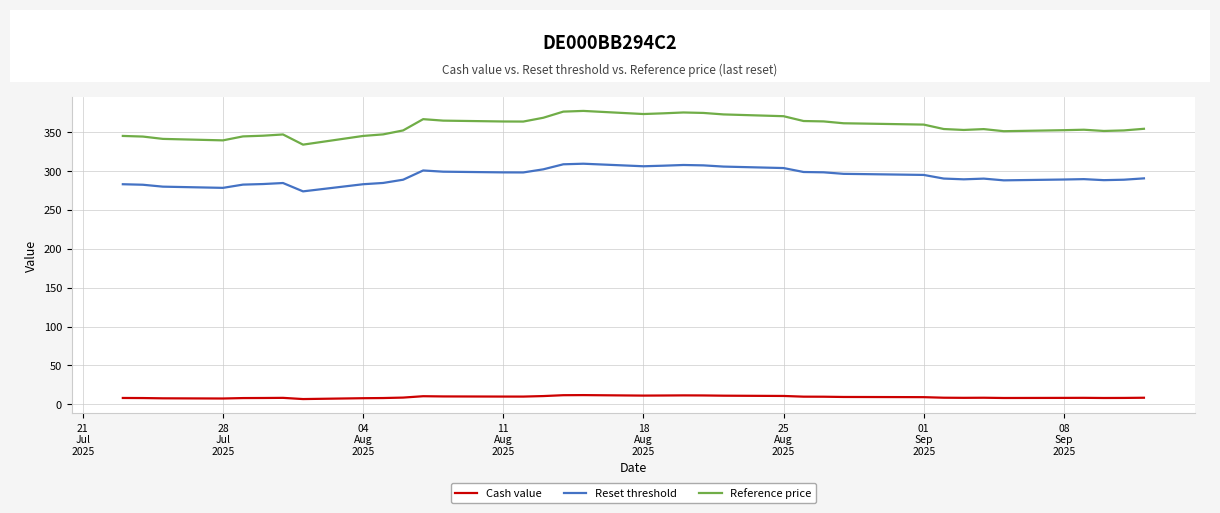

Rank the series by their average value, from lowest to highest.

Cash value, Reset threshold, Reference price